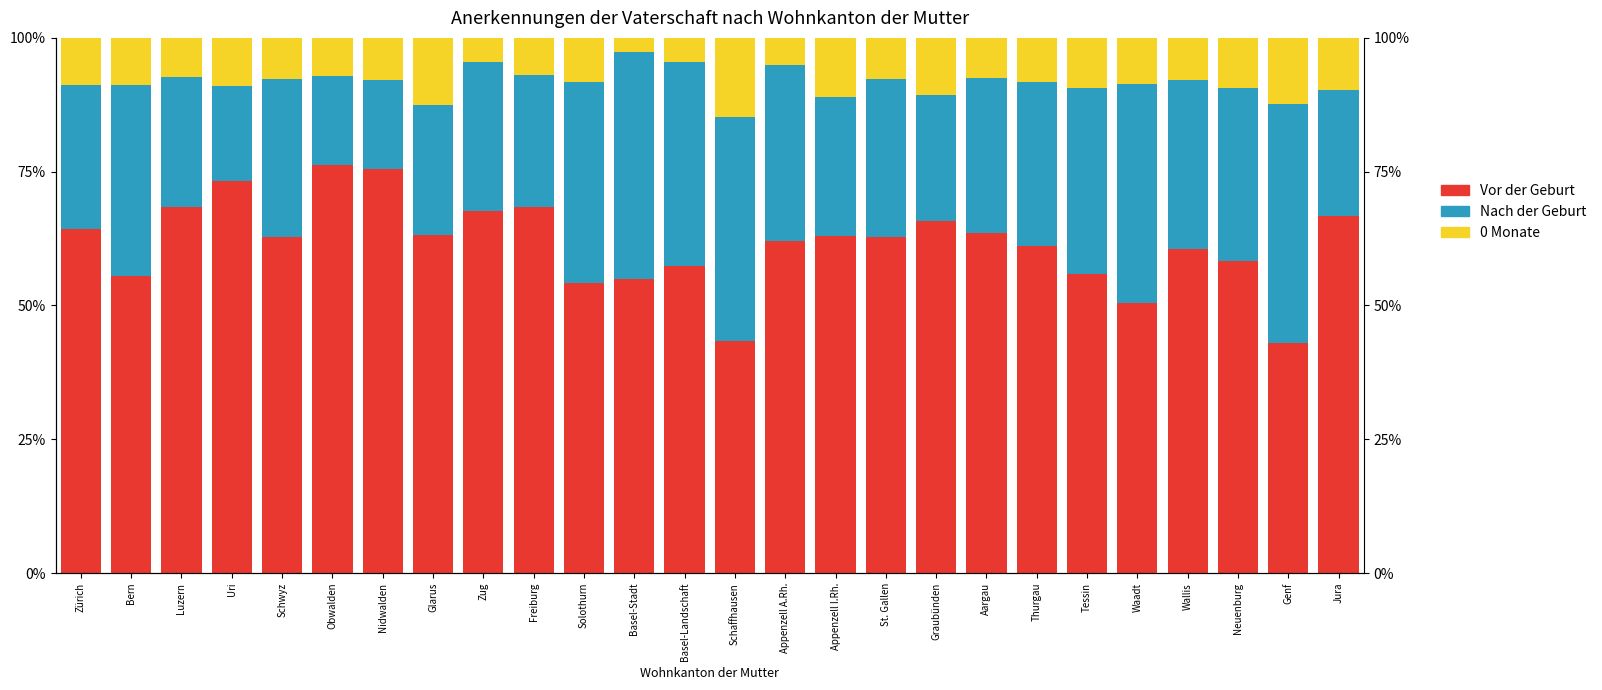

What is the label of the 13th bar from the left?

Basel-Landschaft